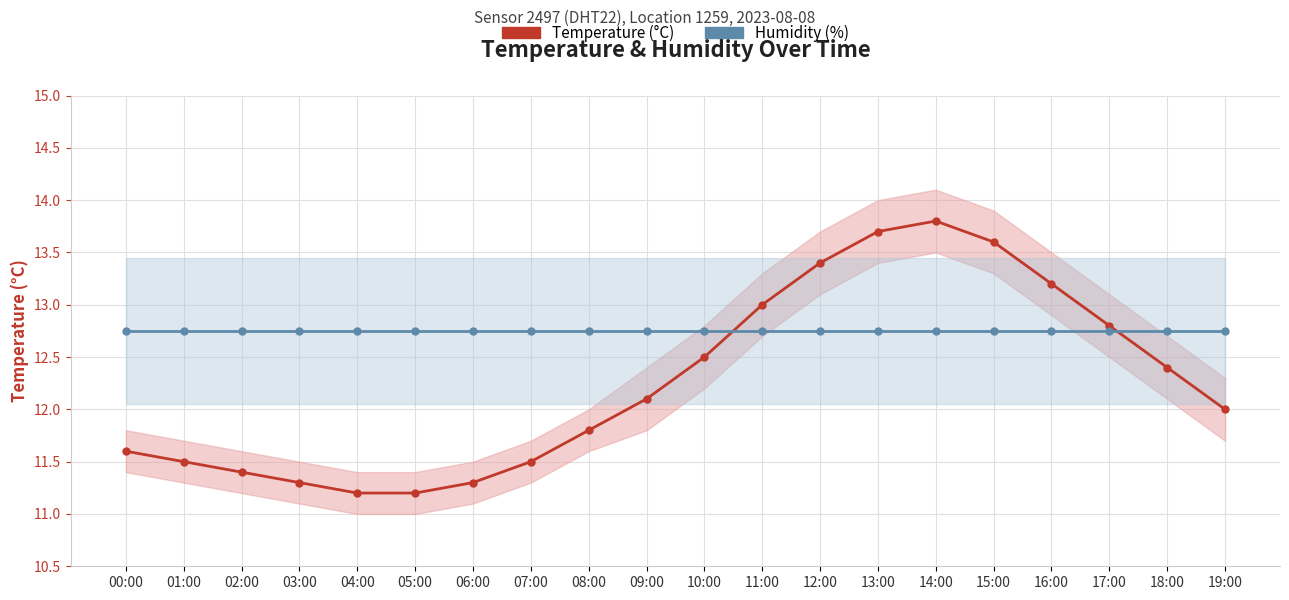

List the labels in order of Temperature (°C) value, smallest first.

04:00, 05:00, 03:00, 06:00, 02:00, 01:00, 07:00, 00:00, 08:00, 19:00, 09:00, 18:00, 10:00, 17:00, 11:00, 16:00, 12:00, 15:00, 13:00, 14:00